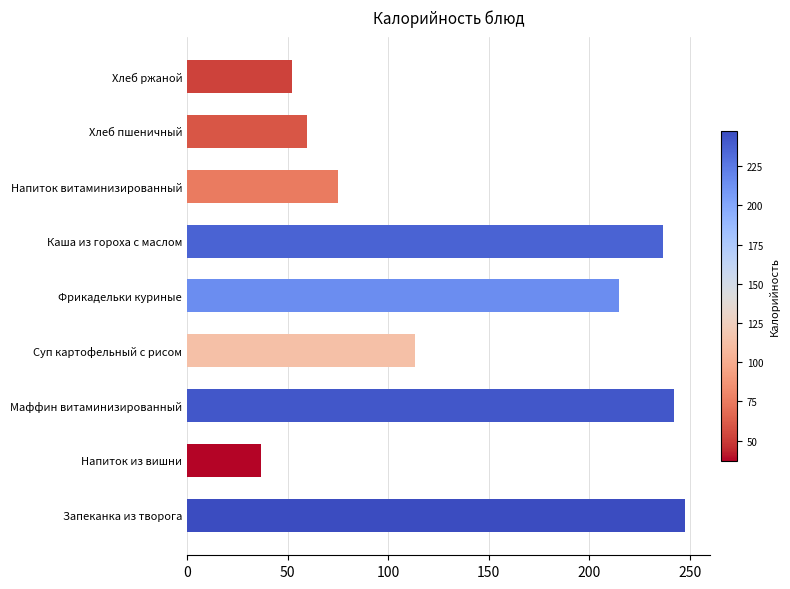

The value at Хлеб пшеничный is 105.5. True or false?

False